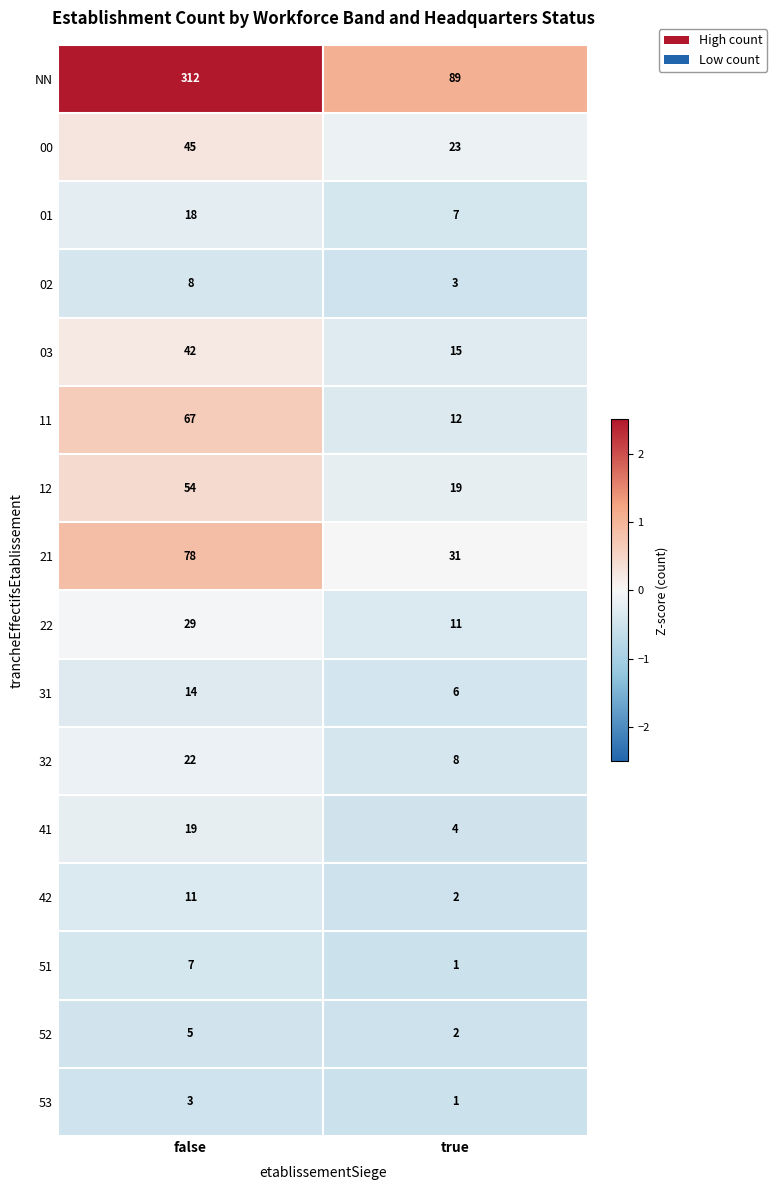

What is the sum of all 11 values?

79